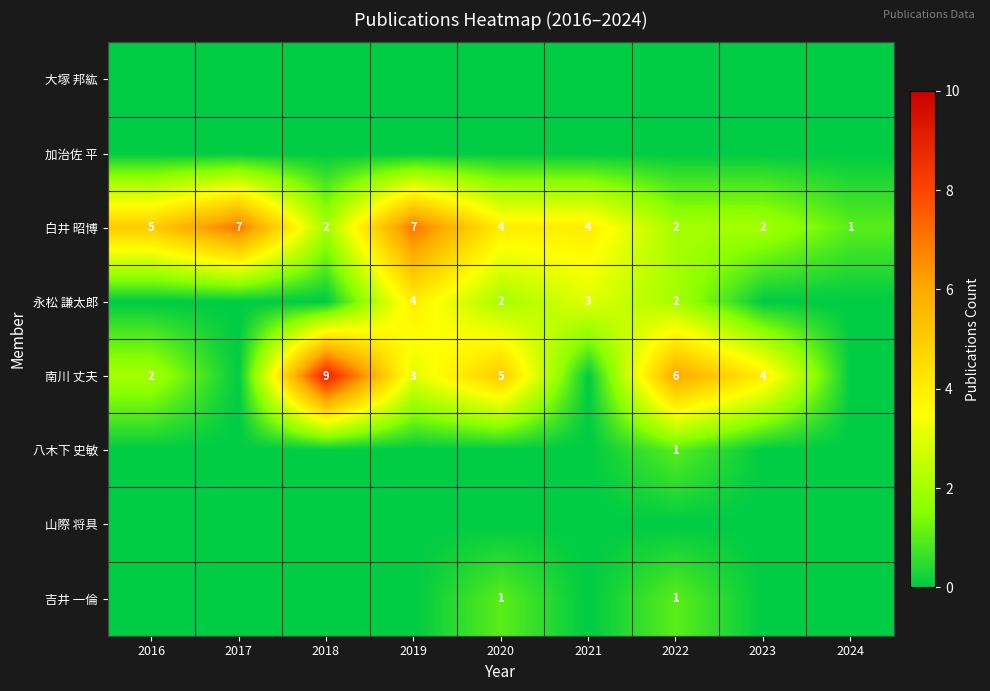

True or false: 白井 昭博 has a value of 4 at 2020.

True